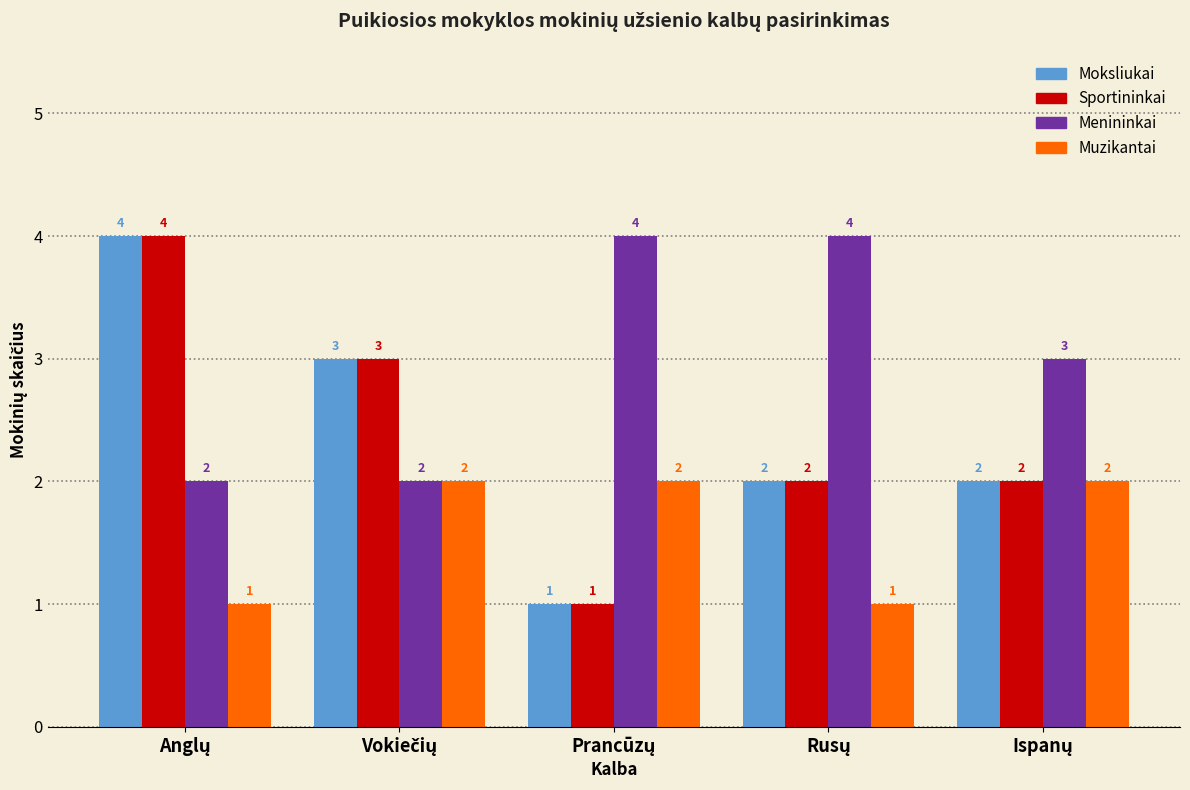

Reading right to left, list all the values displayed in this chart.

Moksliukai: 2	2	1	3	4
Sportininkai: 2	2	1	3	4
Menininkai: 3	4	4	2	2
Muzikantai: 2	1	2	2	1